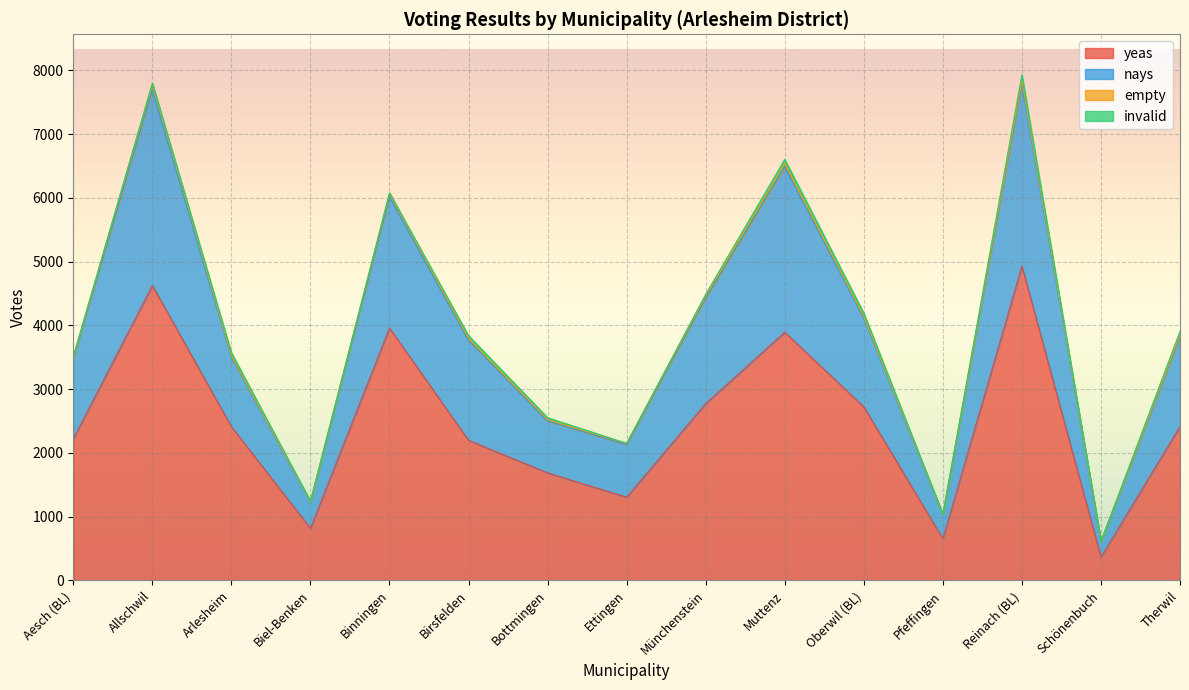

What is the spread (max minus min) of values at Ettingen?

843